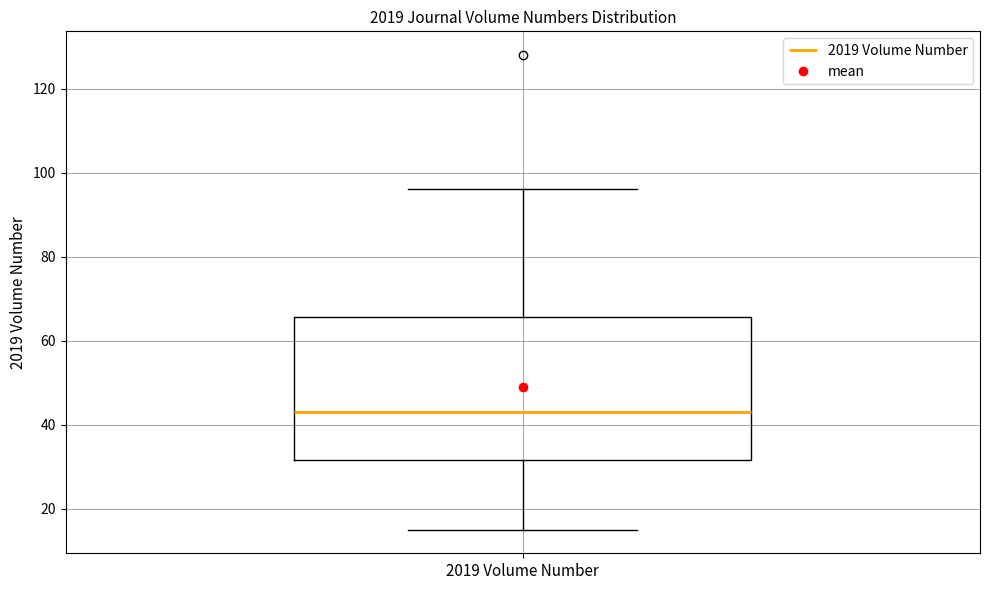

Read this box plot against the y-axis: the position of the median line, the range covered by the box, and the ends of both whiskers. The values are not printed on the chart, so give them approximately, as read against the axis.

median 44, box 32 to 66, whiskers 16 to 96